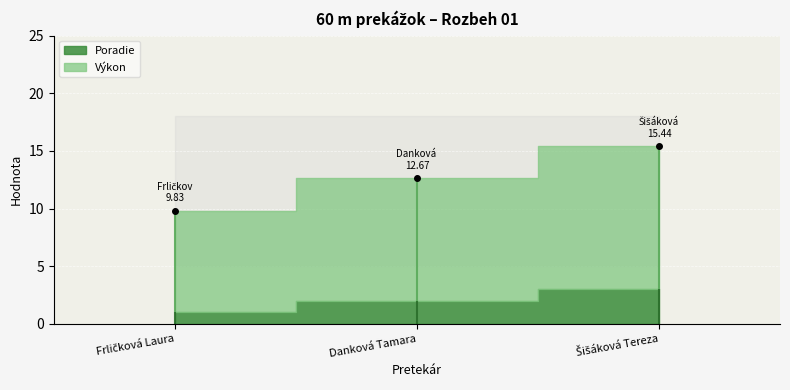

Which series has the largest total across all categories?

Výkon